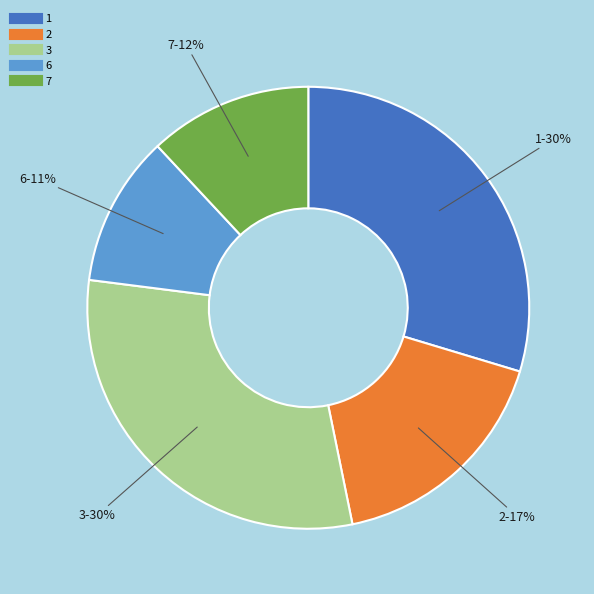

Does any single category account for the majority?

No